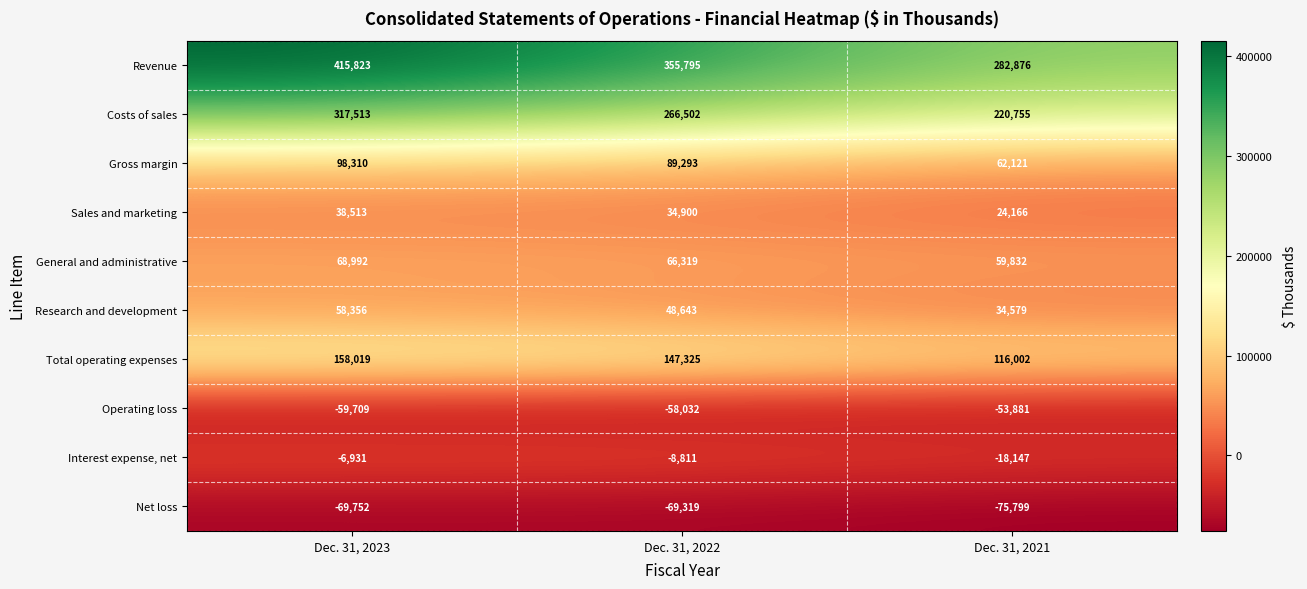

Count the number of data series in this chart.

10